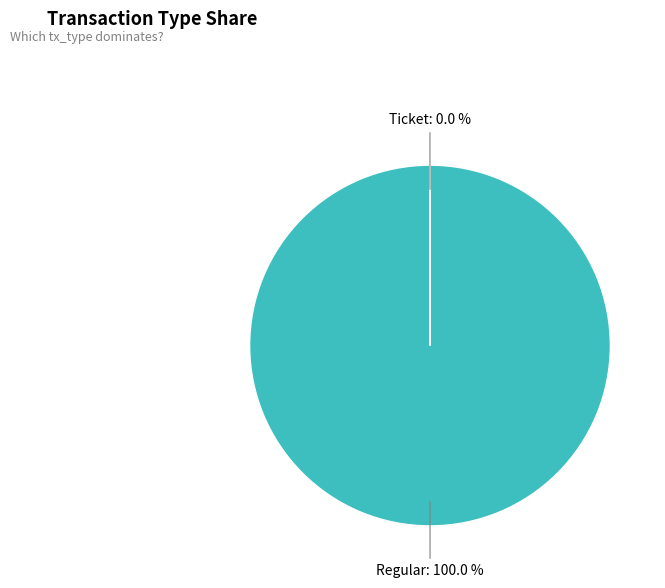

Is there any slice that represents more than half of the pie?

Yes